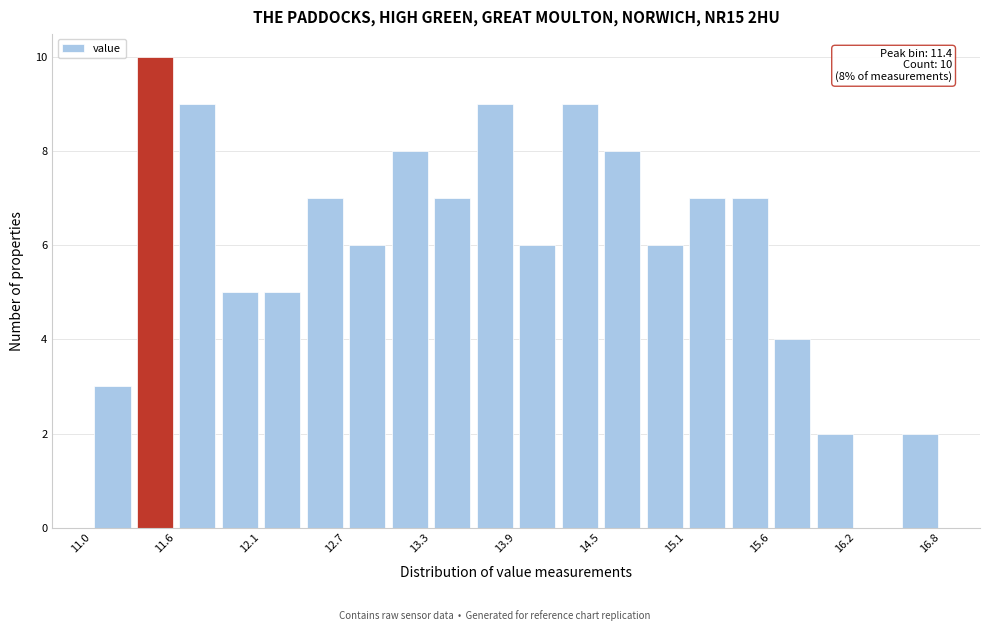

Read against the x-axis, roughly where is the centre of the tallest bar?

11.4